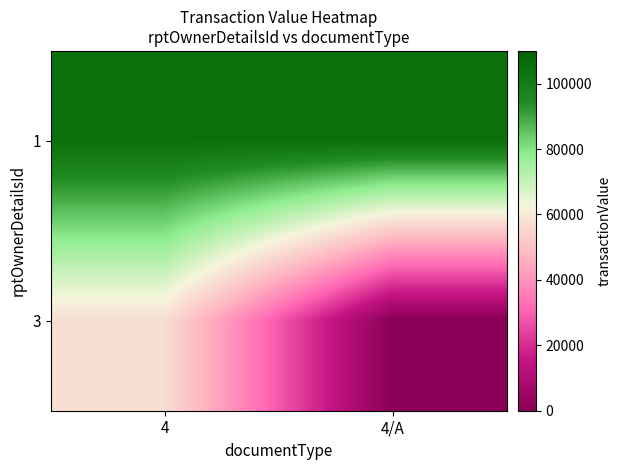

At 4/A, list the series in order from smallest to largest.

3, 1